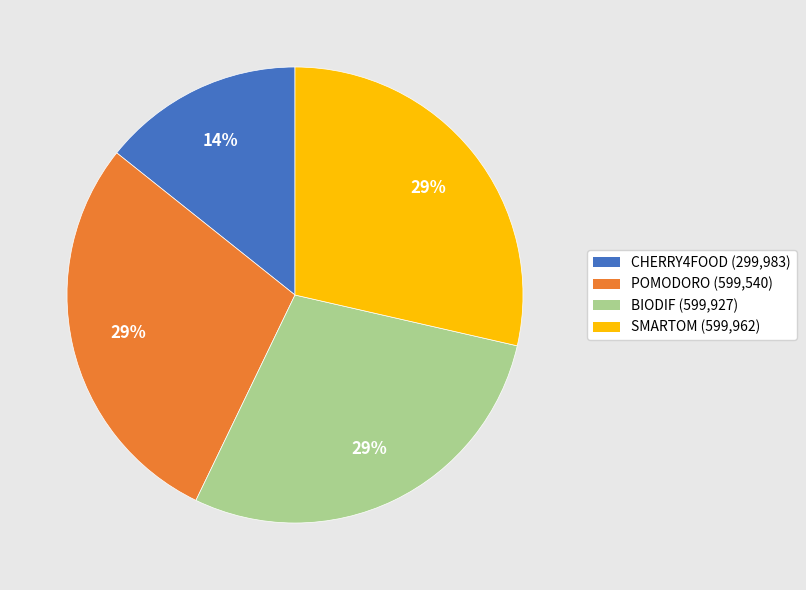

Does POMODORO represent more than half of the total?

No